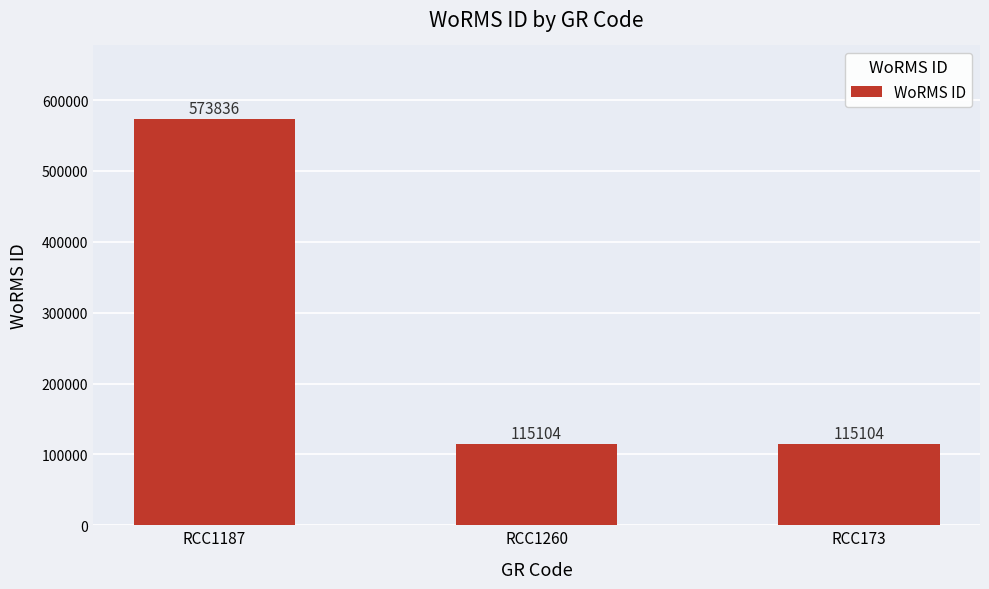

Is it true that the value at RCC1187 is 832650?

False